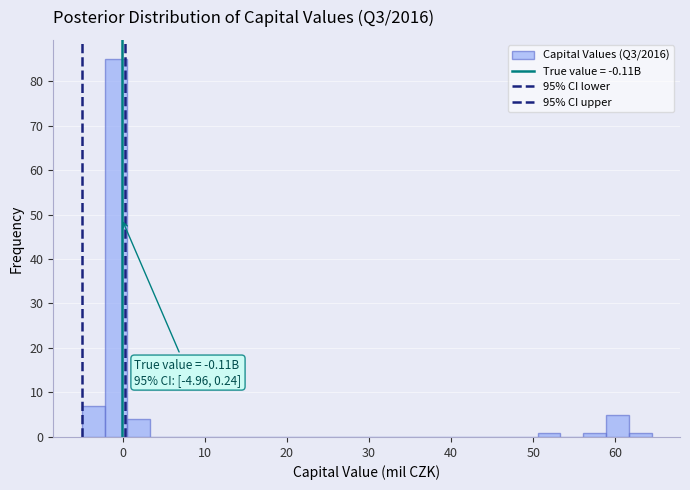

Around what value on the x-axis is the tallest bar? Give the approximate position of its centre, as read against the axis.

-1